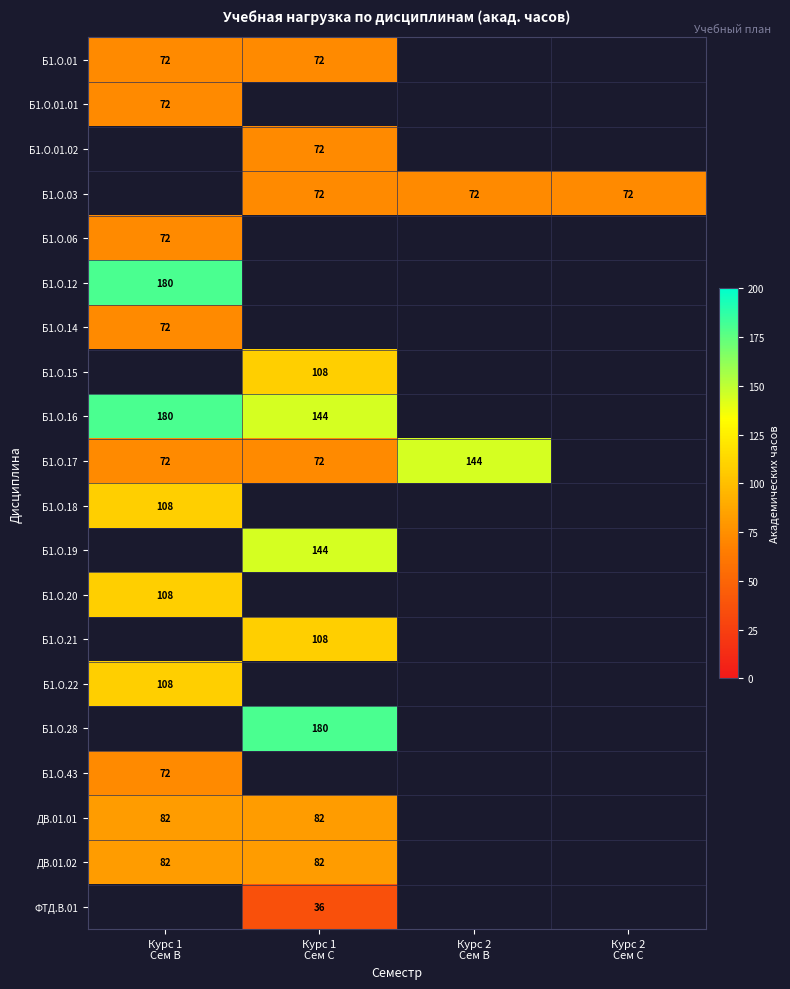

What is the minimum value for Б1.О.18?

108.0